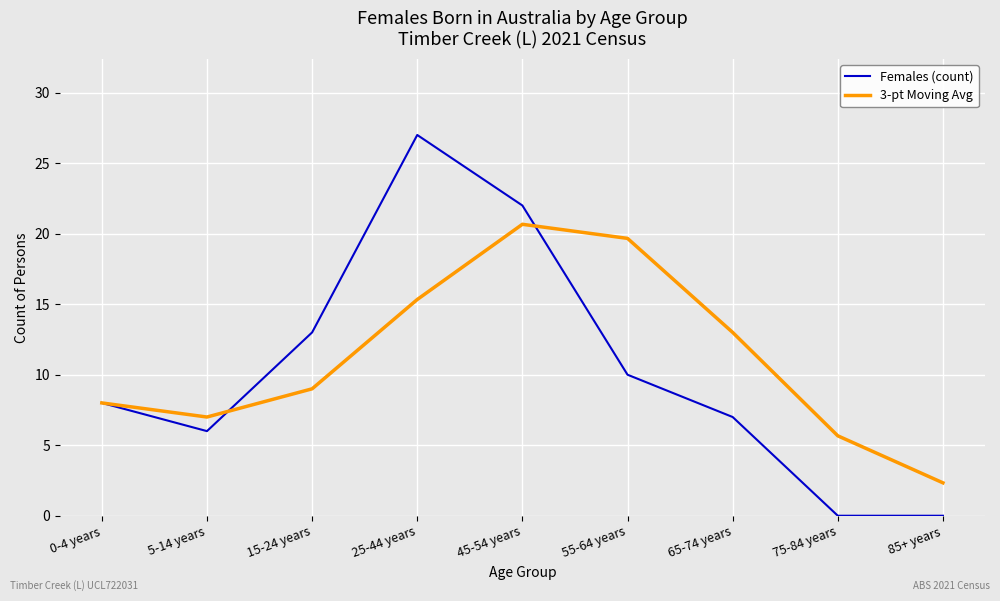

What position from the left is 75-84 years?

8